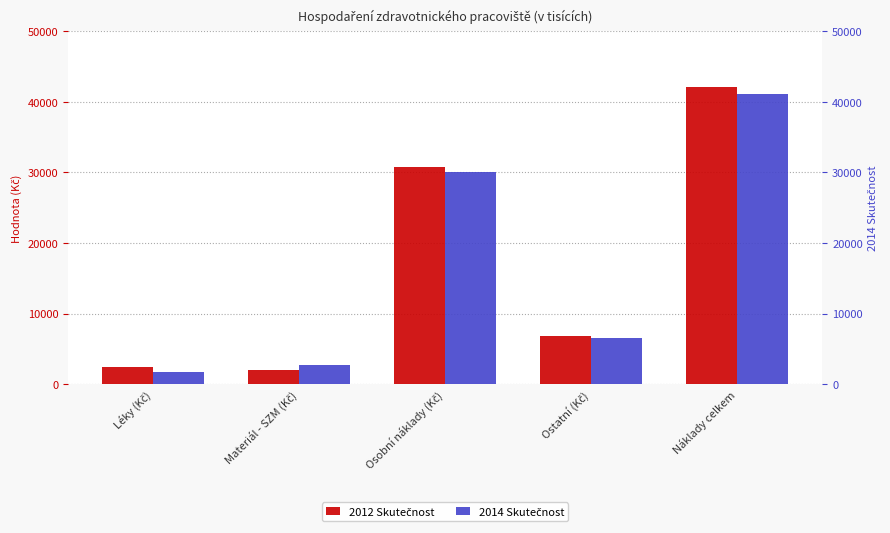

Where does the 2012 Skutečnost series first go above 6881?

Osobní náklady (Kč)